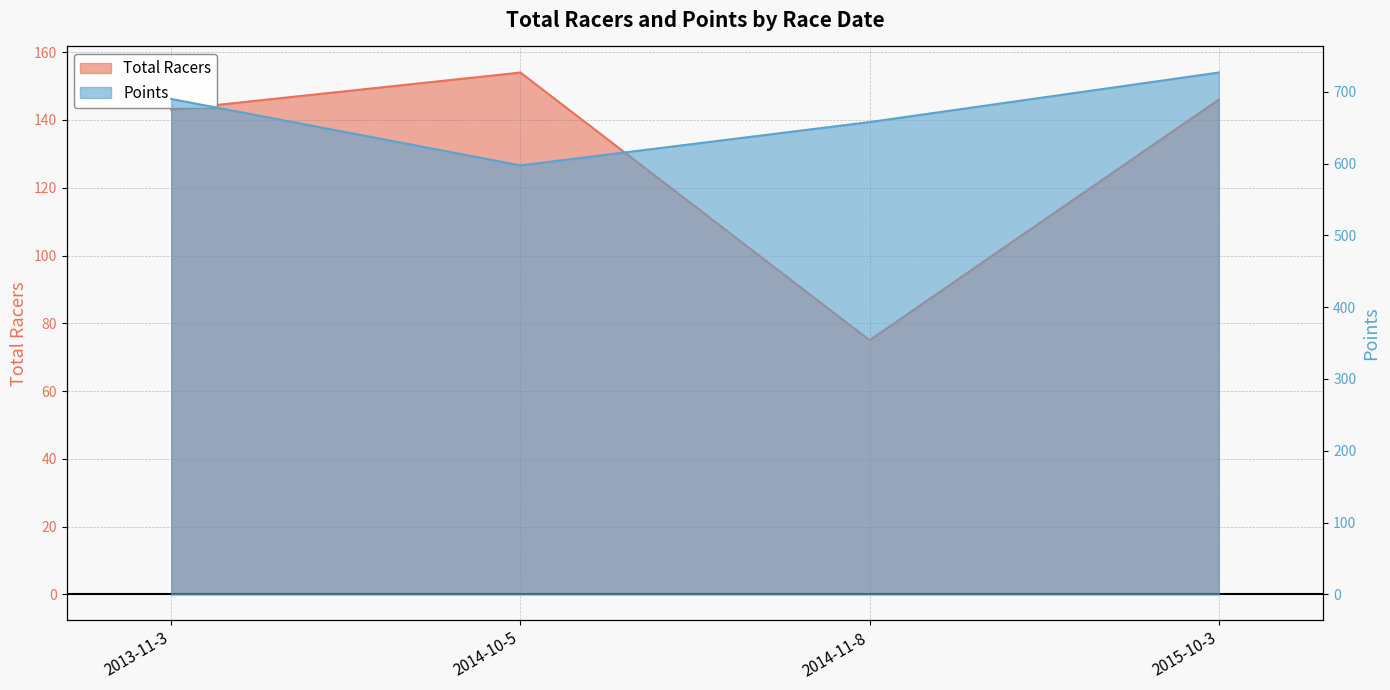

At which label does Total Racers reach its minimum?

2014-11-8